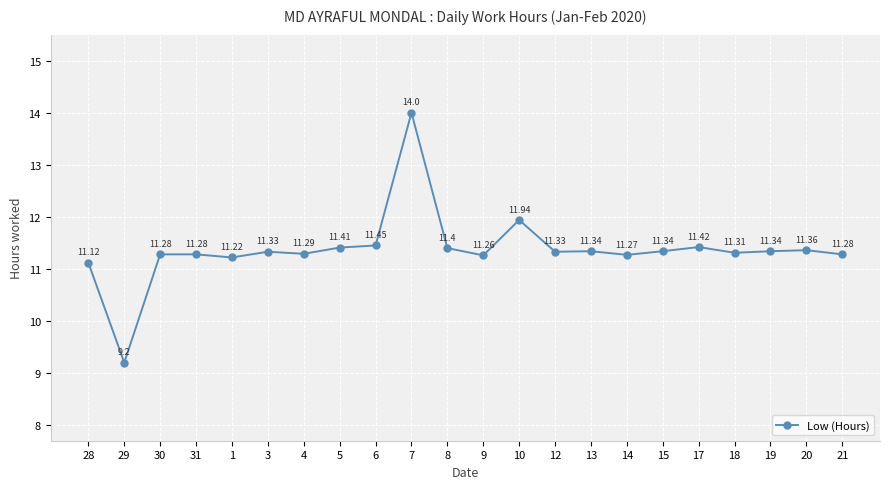

What is the change in value from 28 to 19?

+0.2